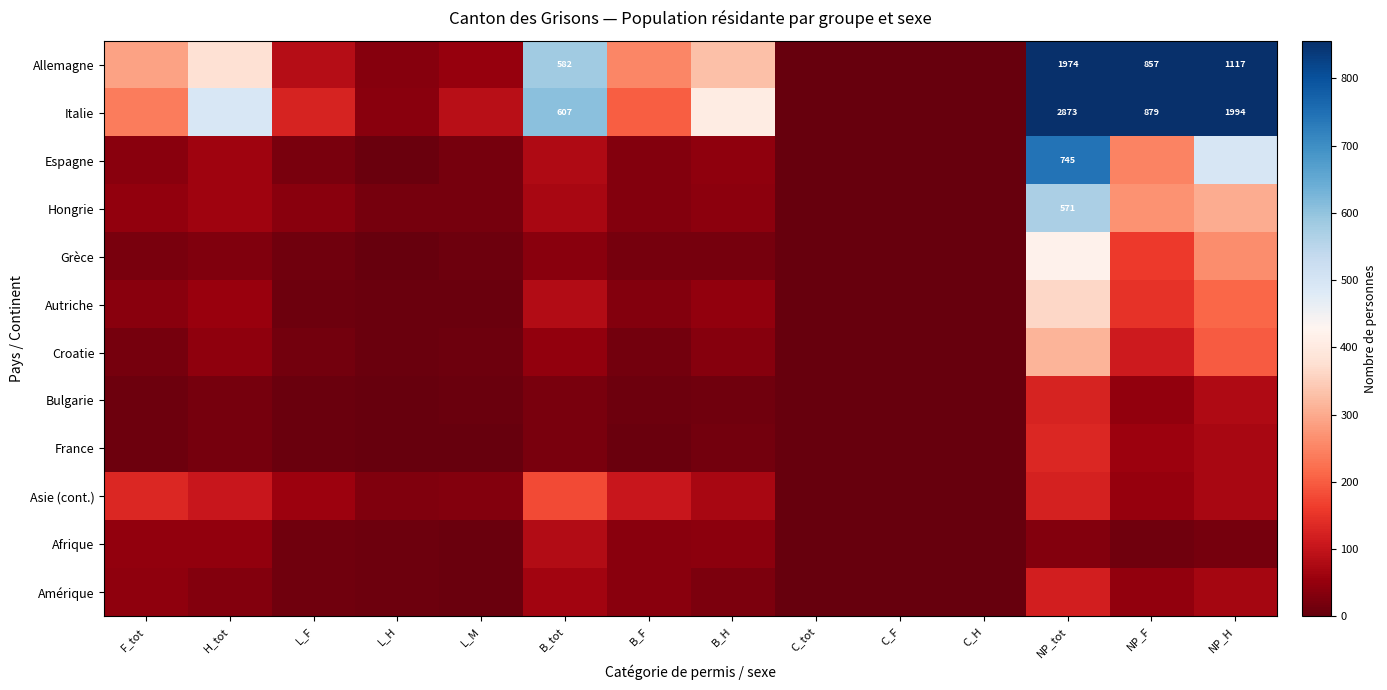

At how many categories does at least one series exceed 1408?

2